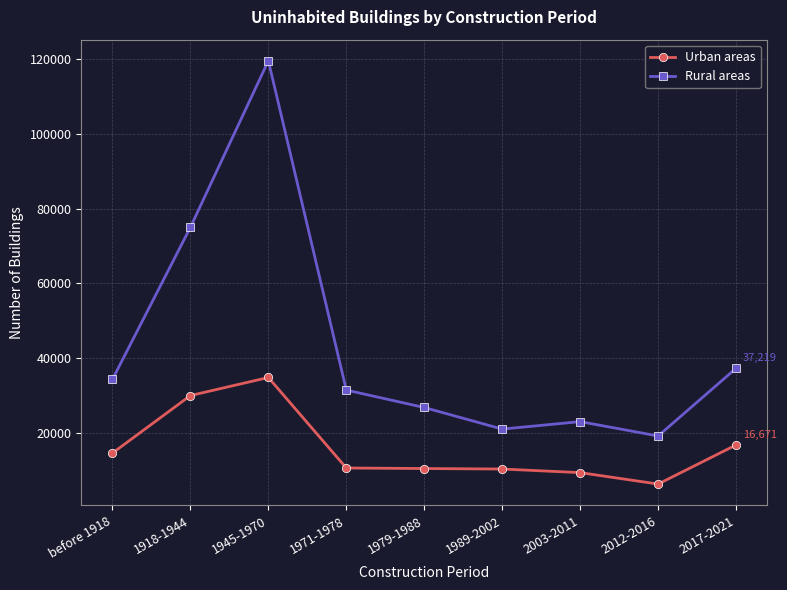

What position from the right is before 1918?

9